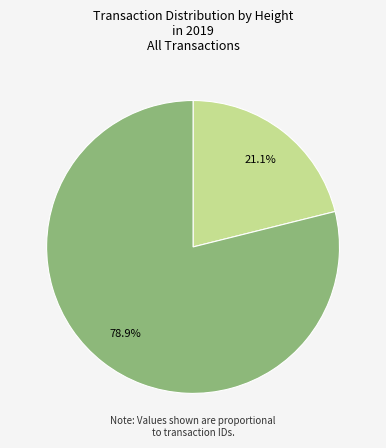

Which category has the smallest portion of the pie?

4459